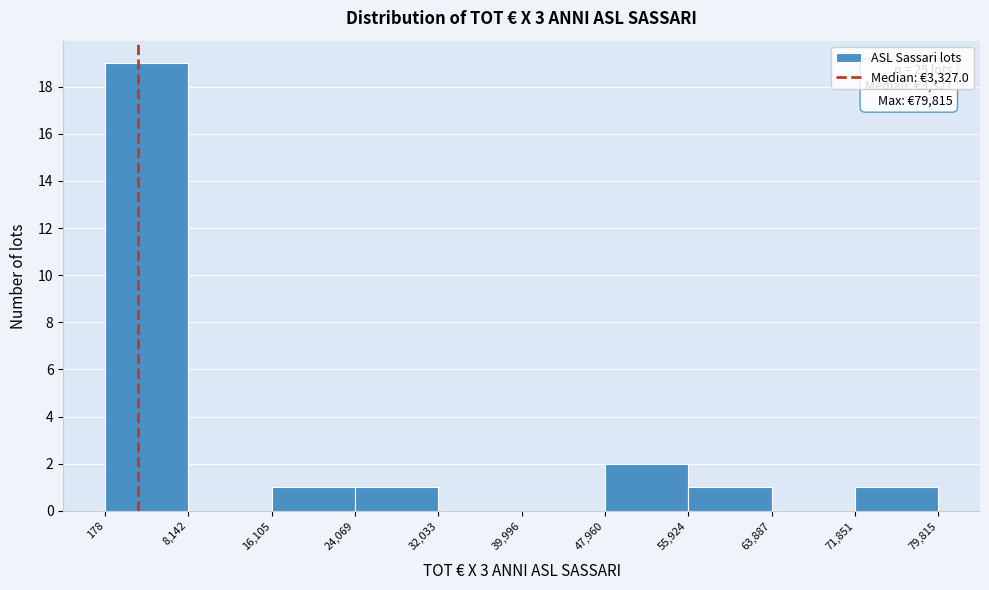

Over which range of the x-axis is the bar tallest?

178 to 8,142